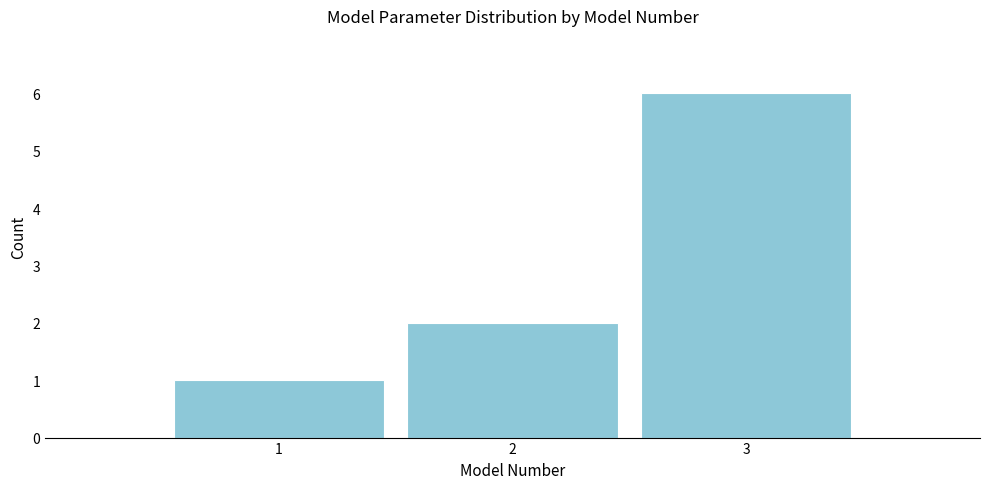

Reading left to right, what are all the values shown in this chart?

1	2	6